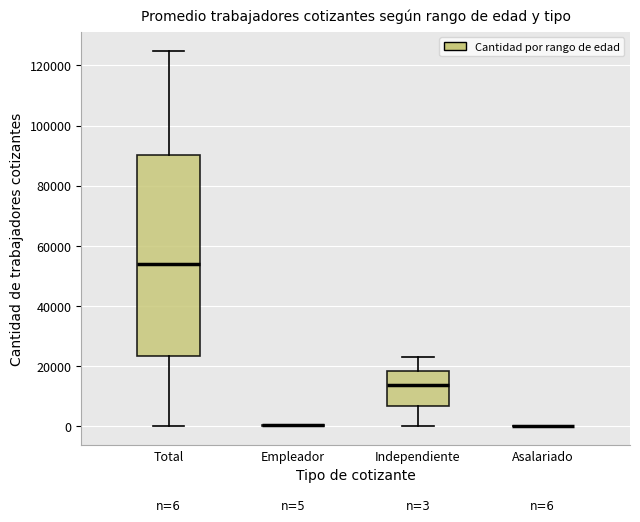

Comparing the boxes themselves (not the whiskers), which one is the tallest?

Total